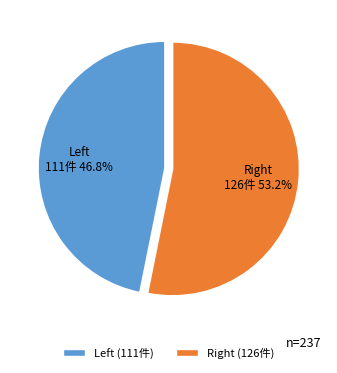

Which category has the biggest portion of the pie?

Right